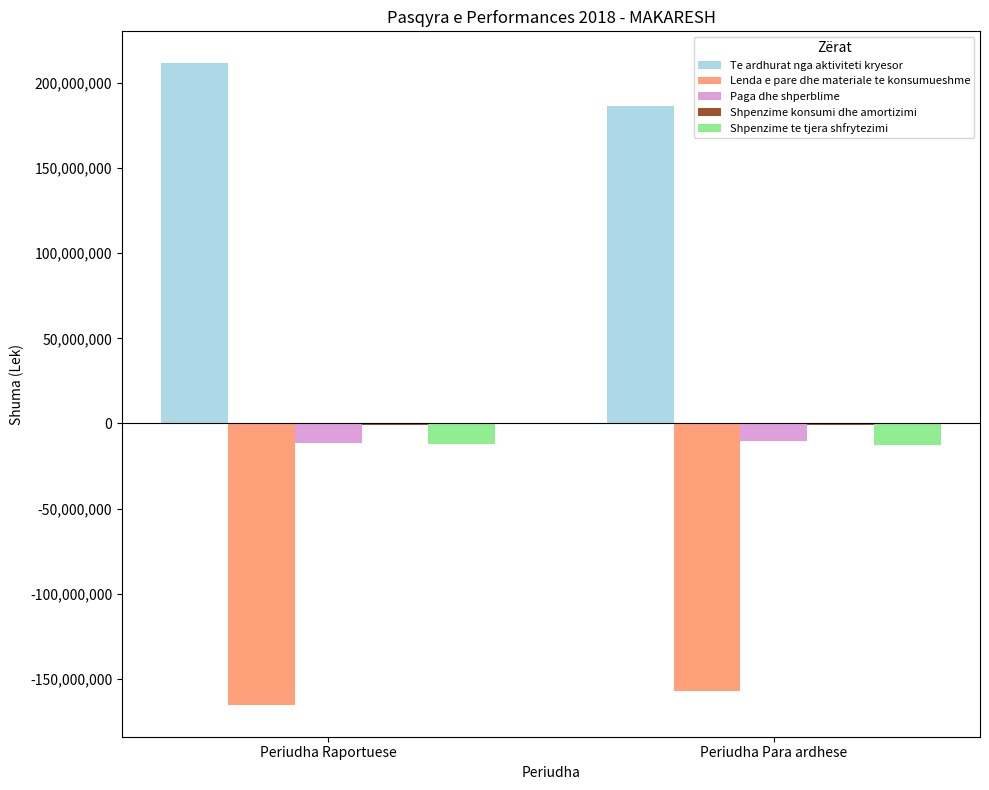

Is it true that Te ardhurat nga aktiviteti kryesor equals 99846466 at Periudha Para ardhese?

False